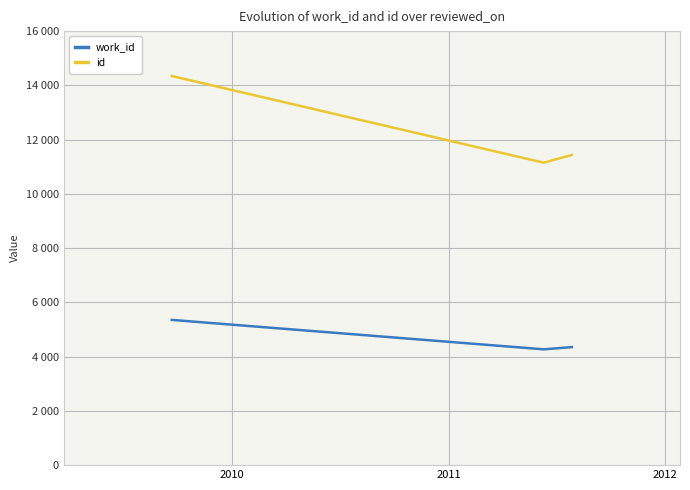

What are all the series names shown in the legend?

work_id, id